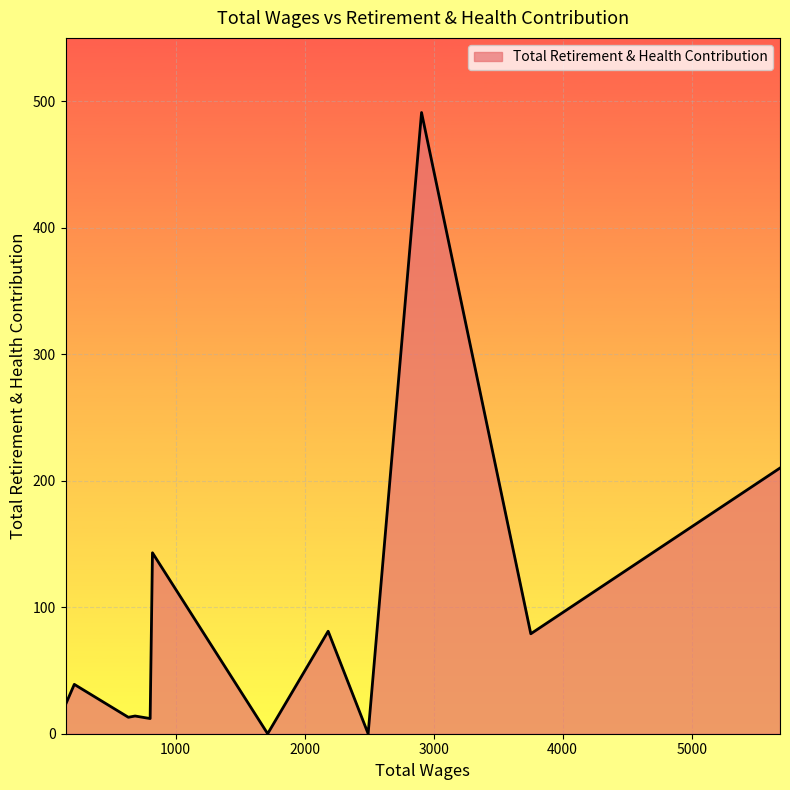

What is the maximum value shown in the chart?

491